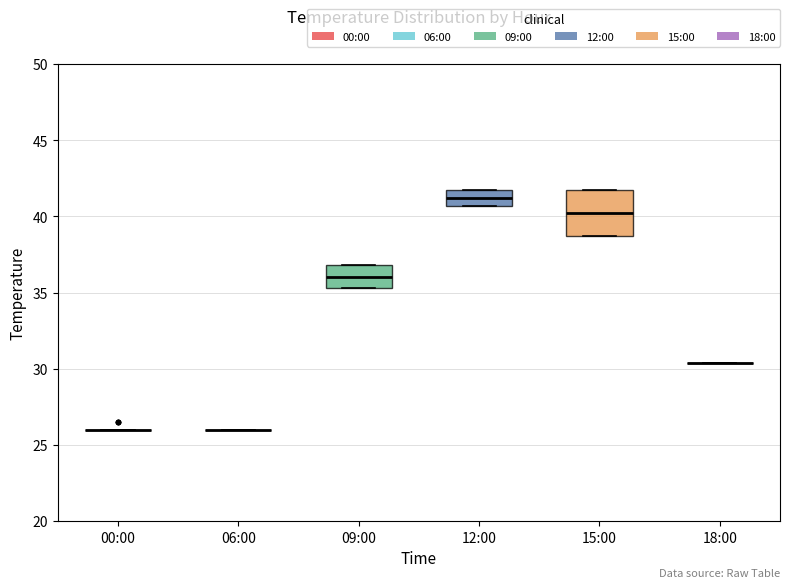

Reading left to right, transcribe this box plot: for each box, give where its median line is, the range the box spans, and where its two whiskers end, as read against the y-axis. The values are not printed on the chart, so give them approximately, as read against the axis.

00:00: box collapsed to a line at 26.0, whiskers 26.0 to 26.0
06:00: box collapsed to a line at 26.0, whiskers 26.0 to 26.0
09:00: median 36.0, box 35.5 to 37.0, whiskers 35.5 to 37.0
12:00: median 41.0, box 40.5 to 41.5, whiskers 40.5 to 41.5
15:00: median 40.0, box 38.5 to 41.5, whiskers 38.5 to 41.5
18:00: box collapsed to a line at 30.5, whiskers 30.5 to 30.5